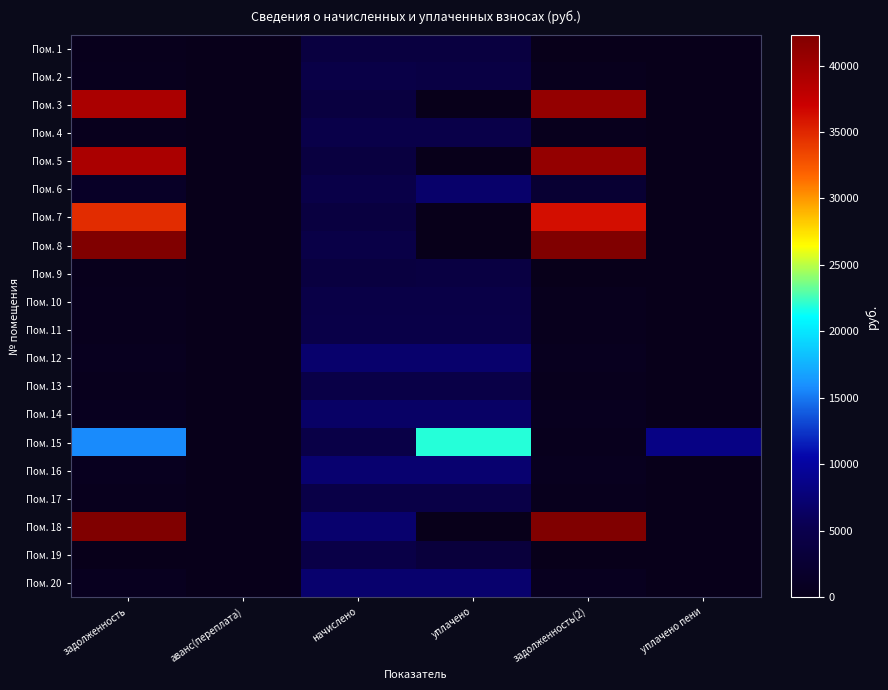

How many distinct data groups are displayed?

20